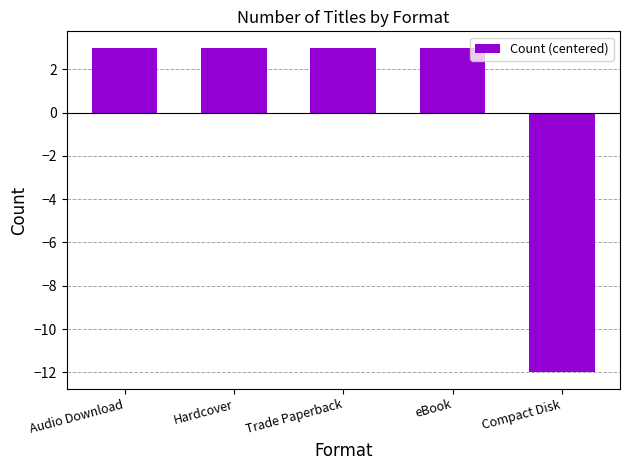

The value at Hardcover is 3. True or false?

True